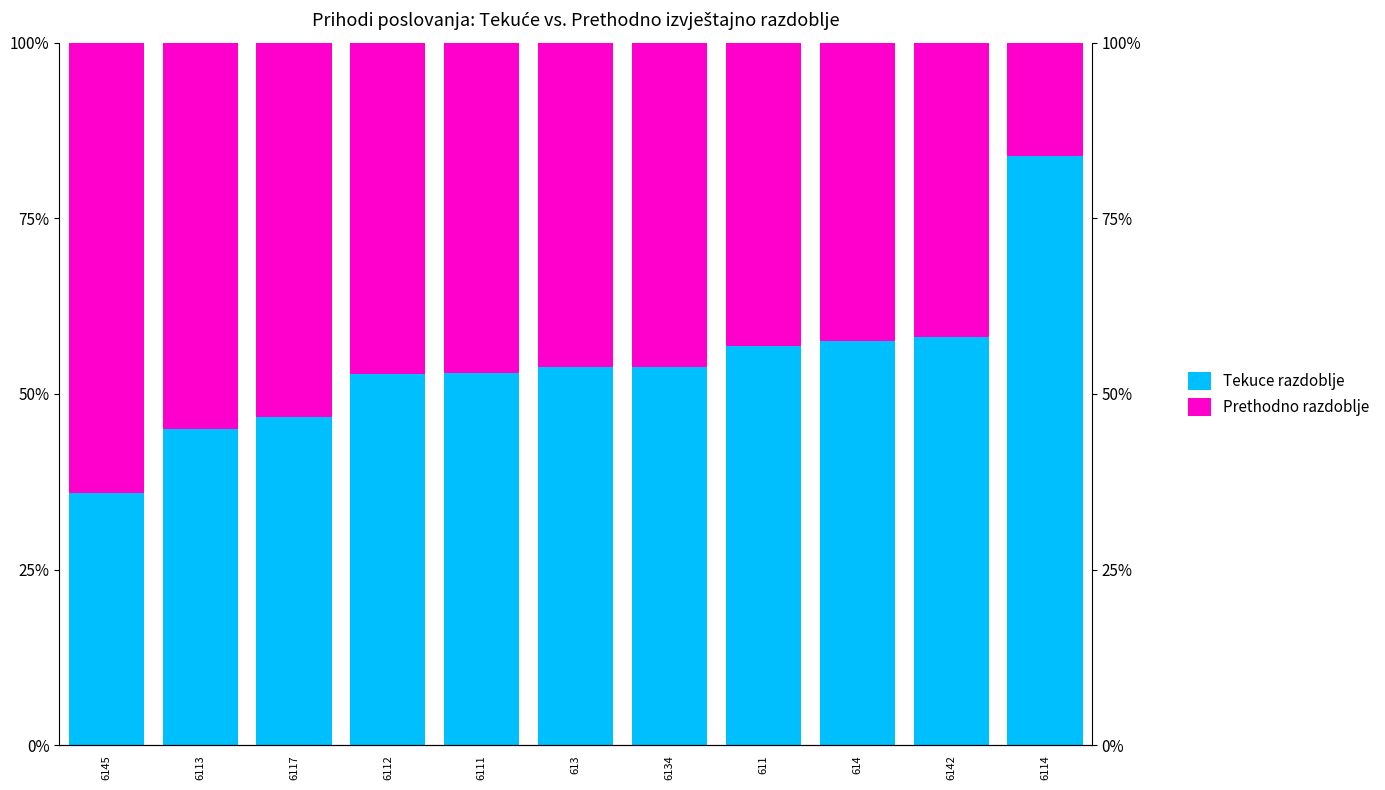

Which series changed the most between 6117 and 6112?

Tekuce razdoblje